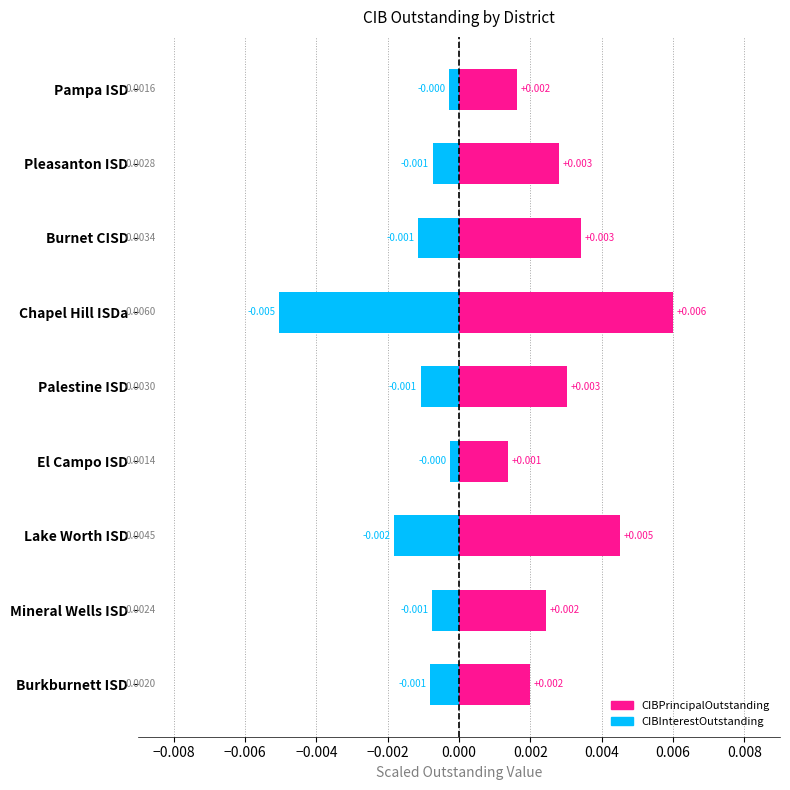

What is the label of the 1st bar from the right?

Burkburnett ISD